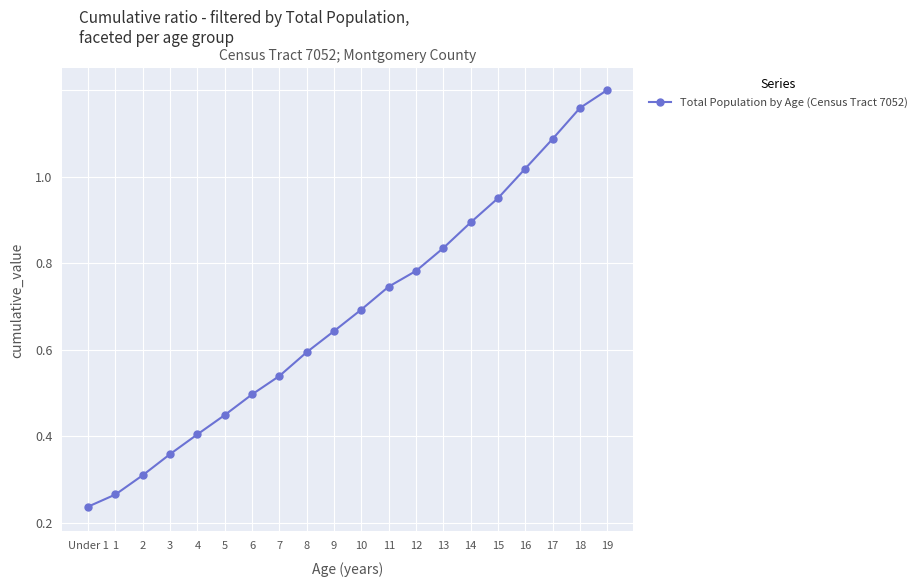

Reading right to left, transcribe all the data shown in this chart.

1.0	1.0	0.9	0.8	0.8	0.7	0.6	0.6	0.5	0.5	0.4	0.4	0.3	0.3	0.2	0.2	0.2	0.1	0.1	0.0